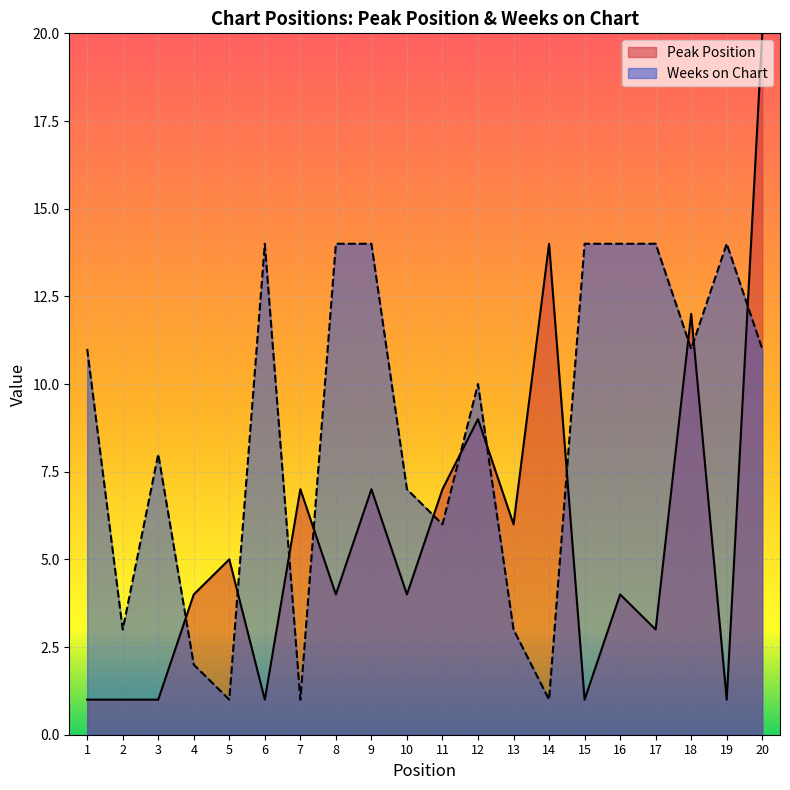

What is the value of the Weeks on Chart point at the 1st from the left?

11